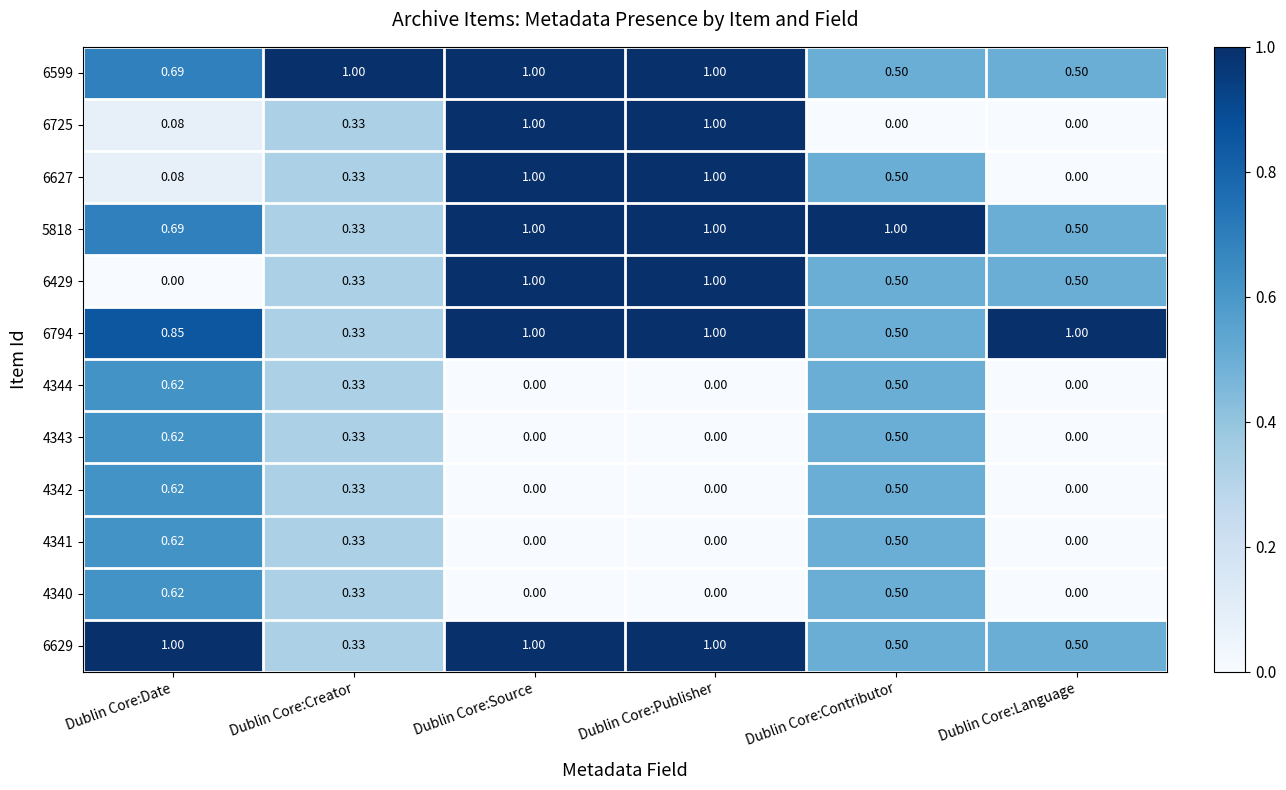

Is the value of 6429 at Dublin Core:Publisher greater than the value of 6627 at Dublin Core:Creator?

Yes